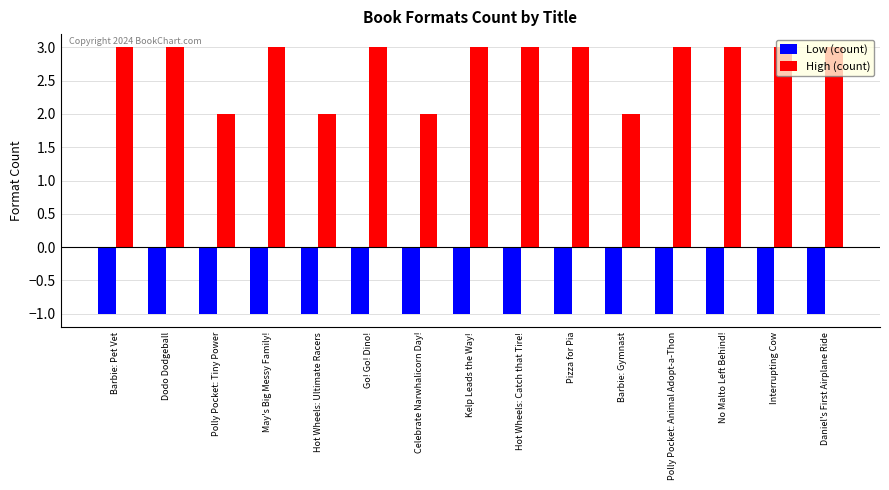

How many bars are there in total?

30